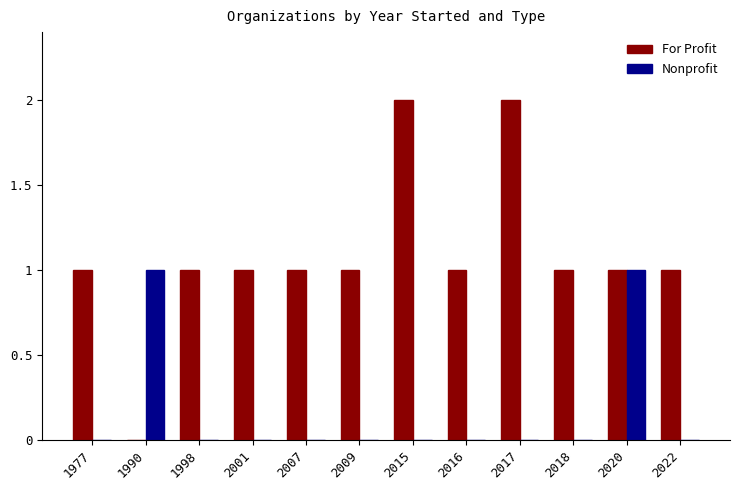

The value of Nonprofit at 1977 is 1. True or false?

False